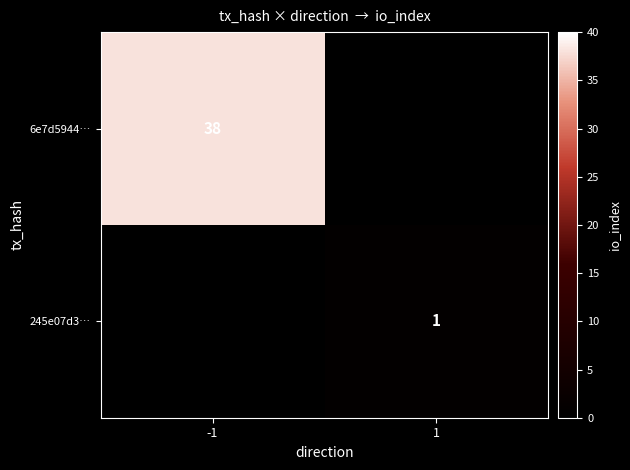

True or false: 245e07d3… has a value of 0.7 at 1.

False